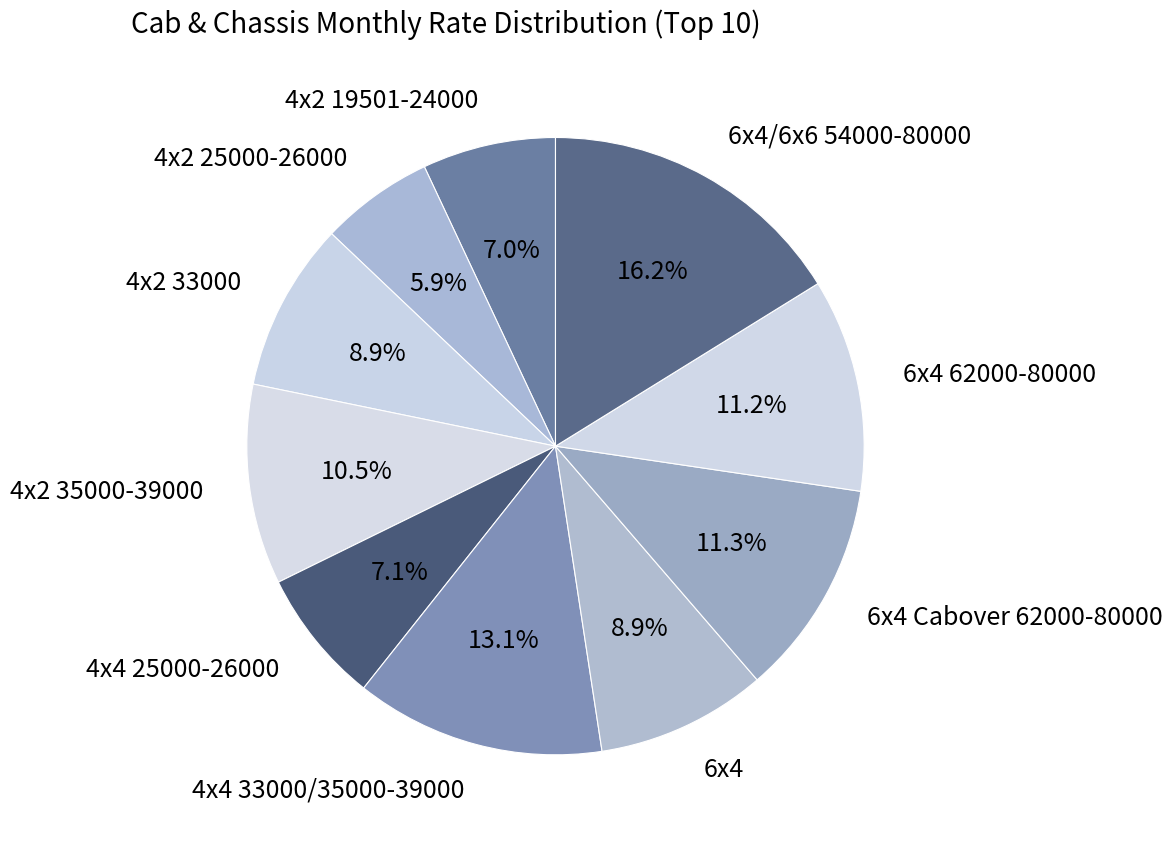

Combined, do 4x4 33000/35000-39000 and 4x2 33000 account for over 50%?

No